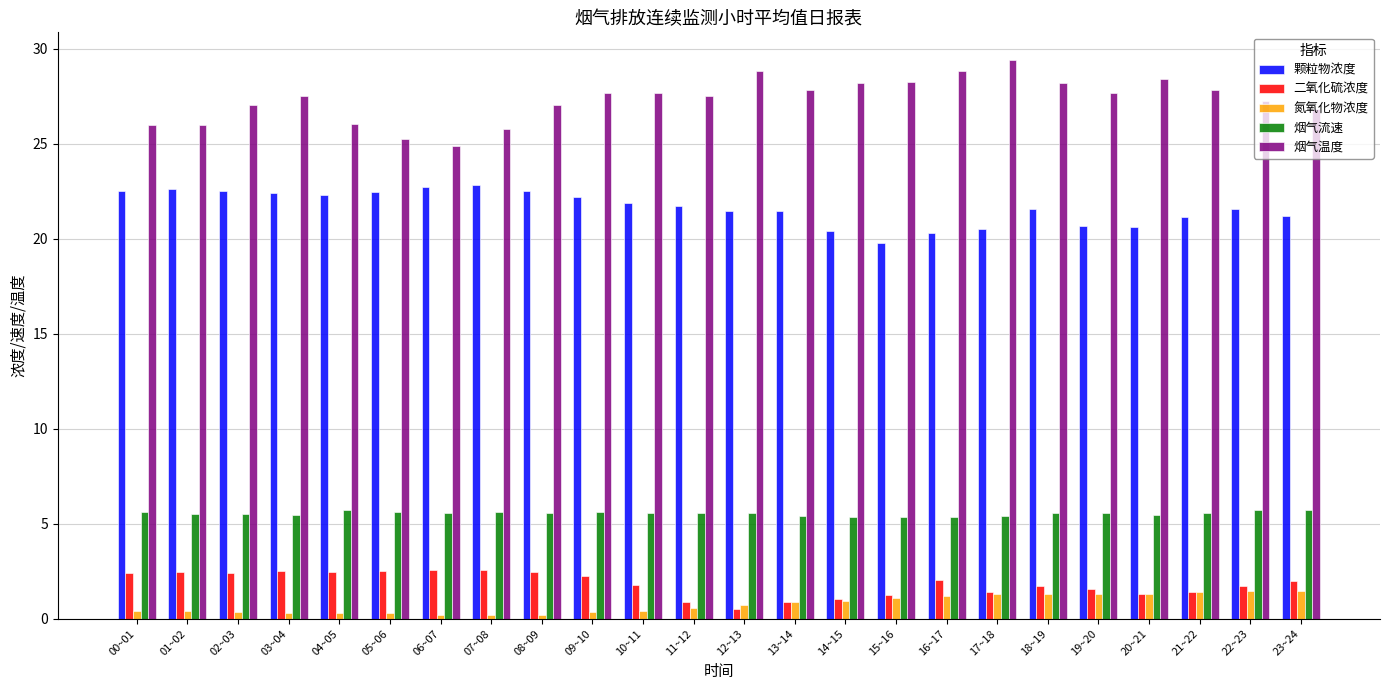

Is it true that 烟气流速 equals 8.3 at 11~12?

False